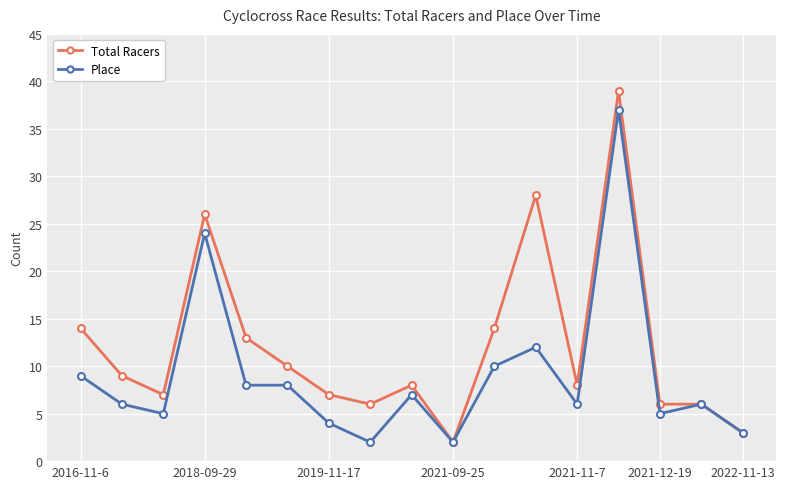

Reading left to right, list all the values displayed in this chart.

Total Racers: 14	9	7	26	13	10	7	6	8	2	14	28	8	39	6	6	3
Place: 9	6	5	24	8	8	4	2	7	2	10	12	6	37	5	6	3